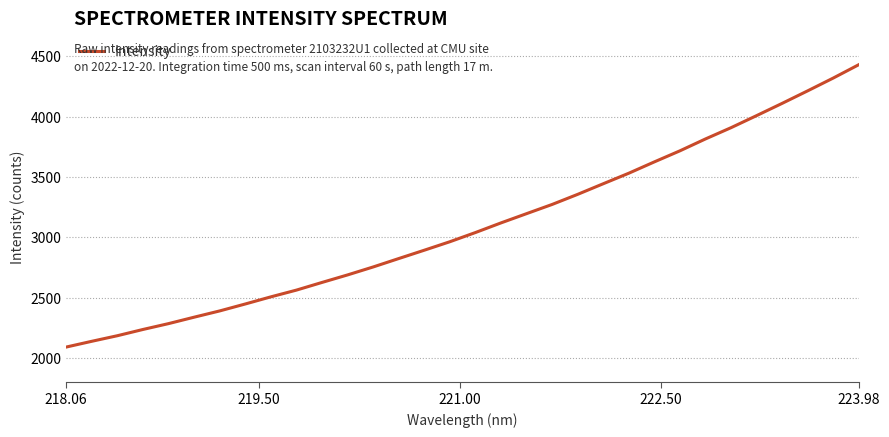

What is the minimum value shown in the chart?

2091.5